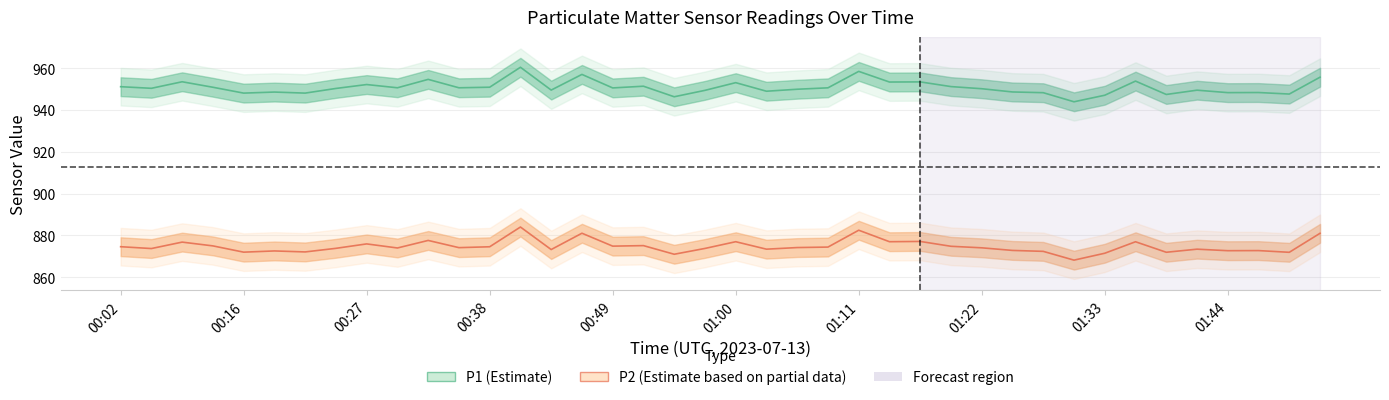

Is this an area chart (filled region under the line)?

No